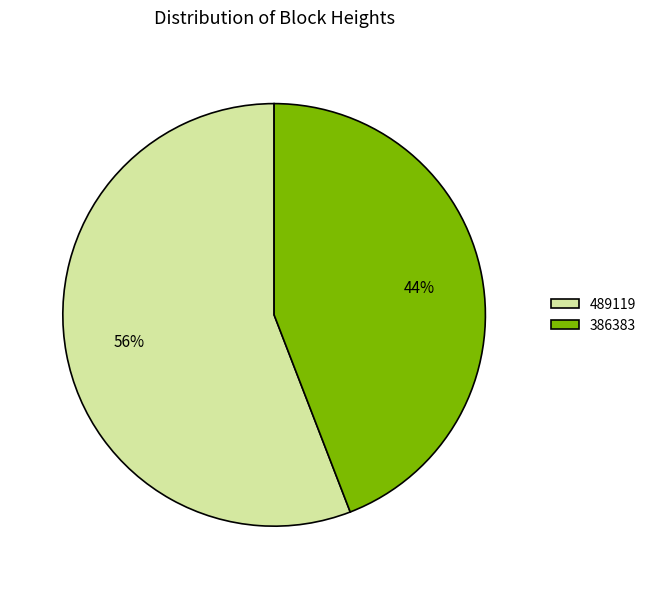

Is it true that 386383 is 35% of the pie?

False